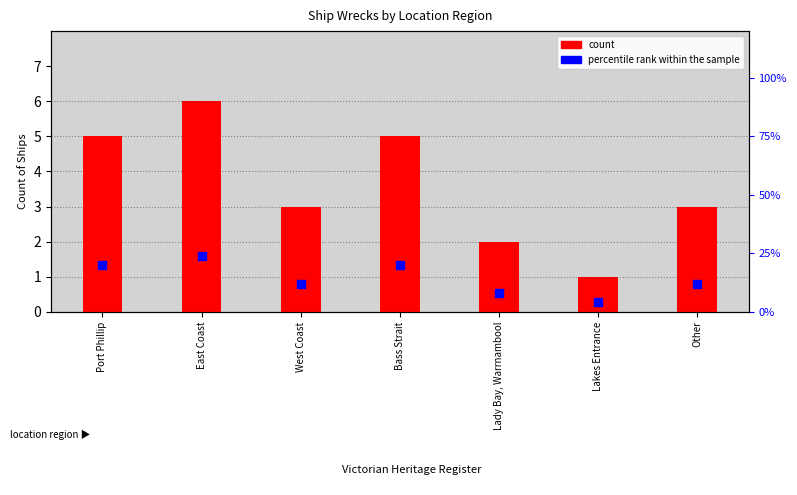

Is the value of percentile rank within the sample at Other greater than the value of count at Lakes Entrance?

Yes